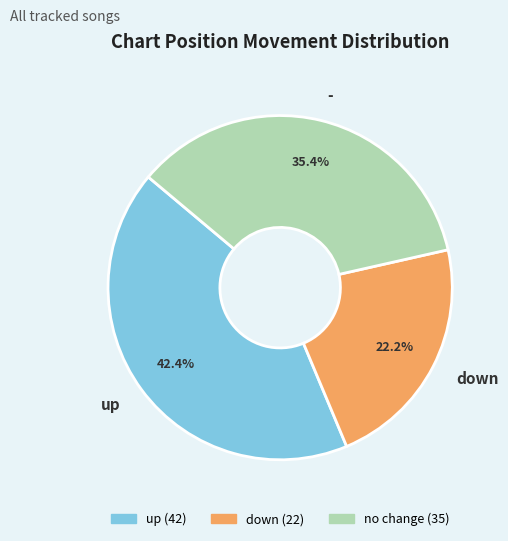

What is the ratio of the value at - to the value at down?

1.6